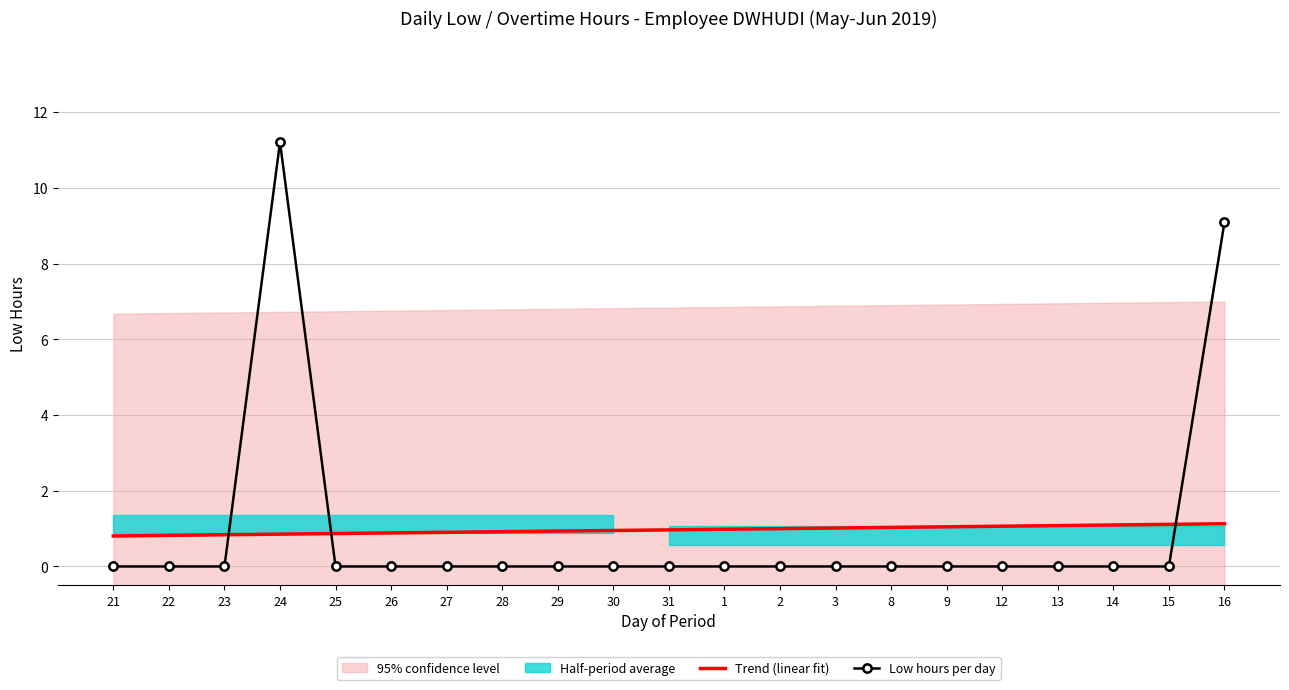

What is the approximate value of Trend (linear fit) at 26?

0.9